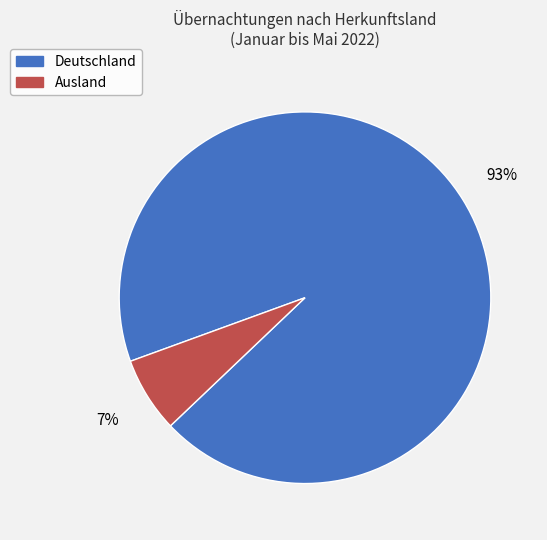

What is the largest slice in the pie chart?

Deutschland